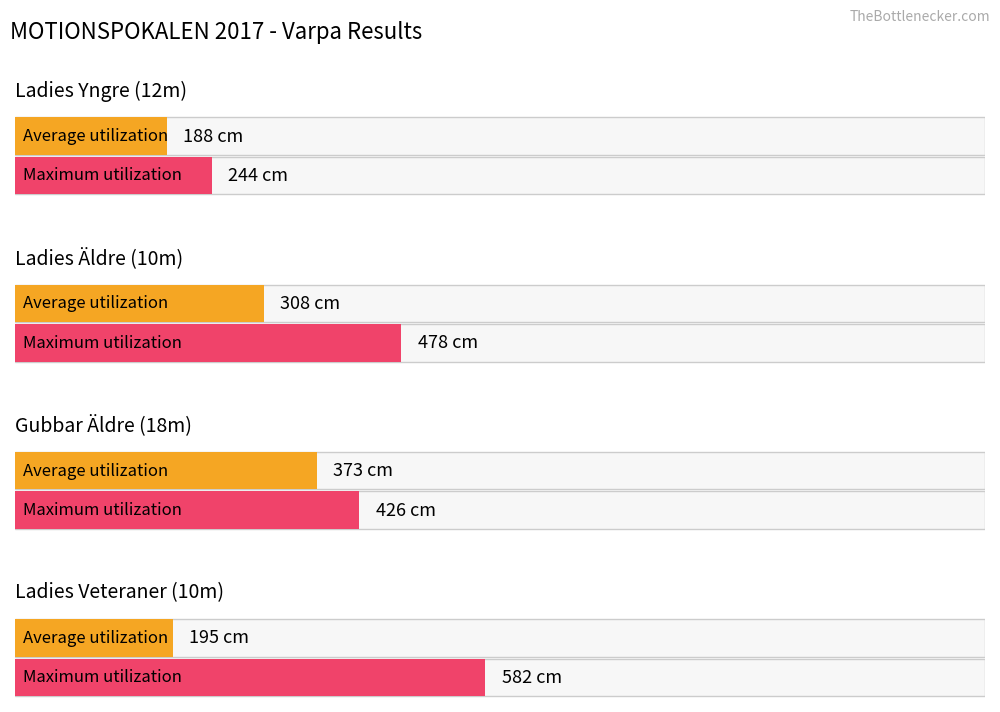

At which category is the sum across all series the highest?

Gubbar Äldre (18m)